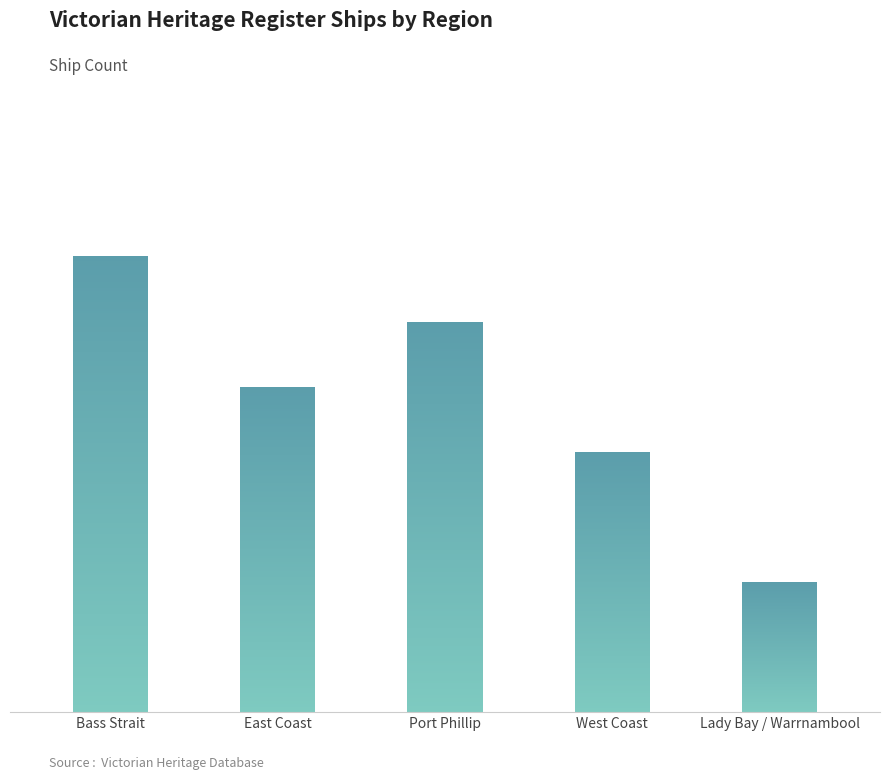

How many bars are there in total?

5